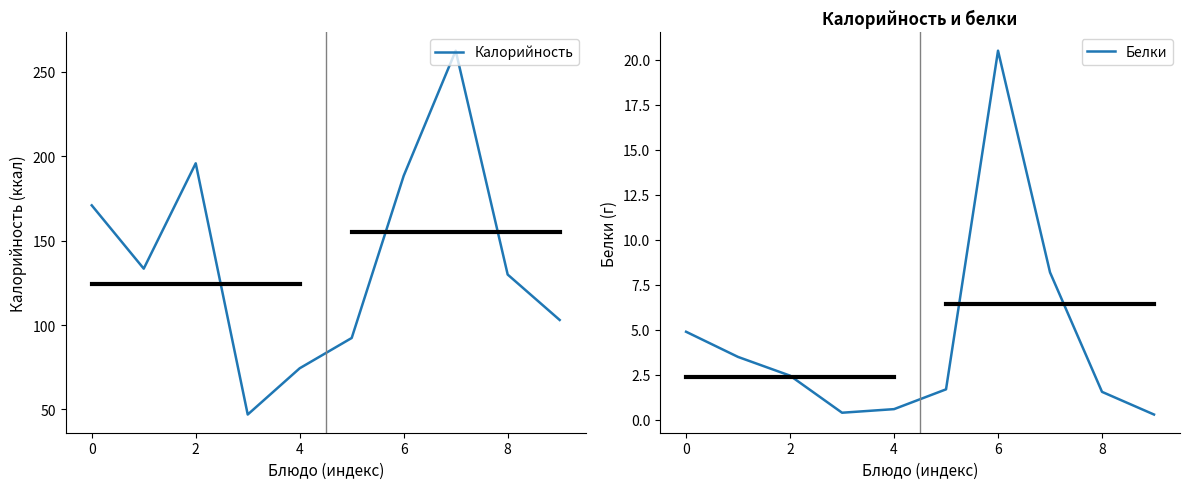

Reading left to right, extract all data points from this chart.

Калорийность: 170.9	133.4	195.8	47.0	74.4	92.3	188.4	262.5	129.9	103.0
Белки: 4.9	3.5	2.5	0.4	0.6	1.7	20.5	8.2	1.6	0.3